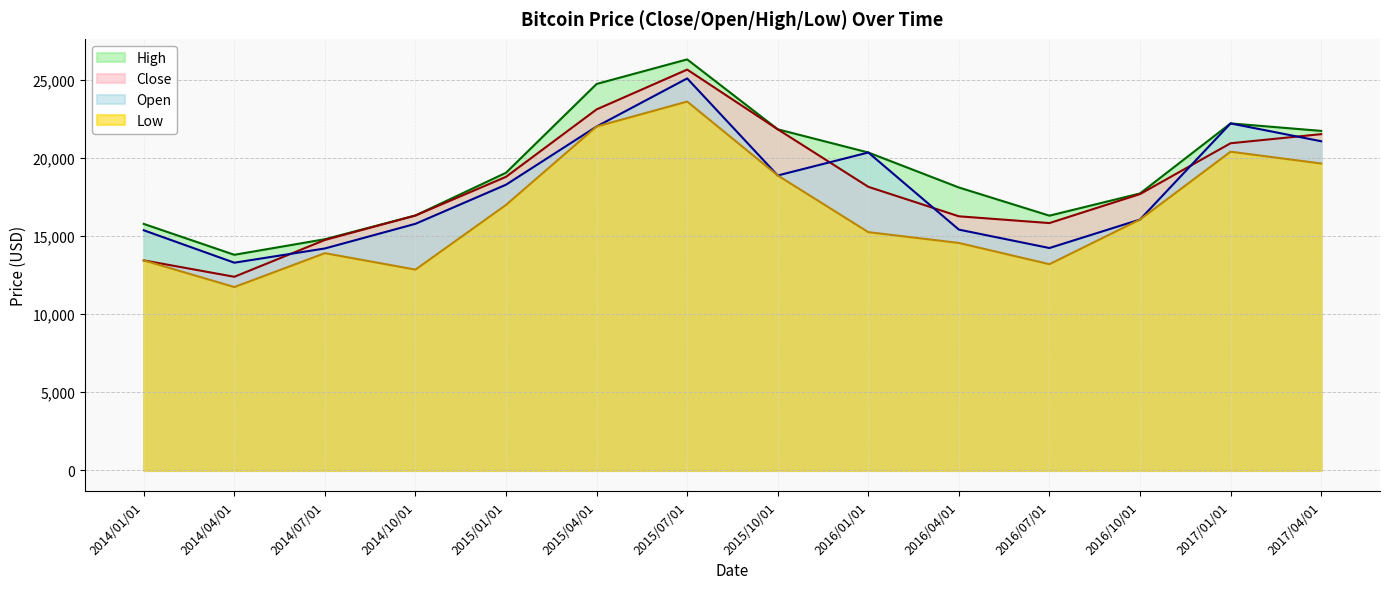

What is the sum of all High values?

268873.9